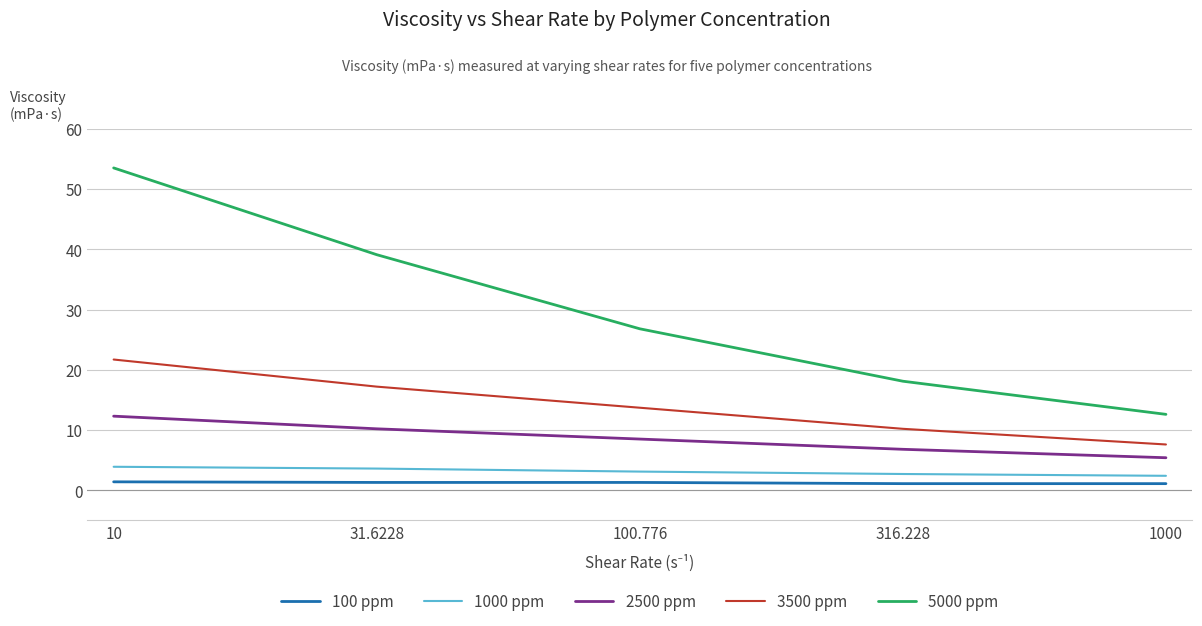

Which series has the largest range (max minus min)?

5000 ppm